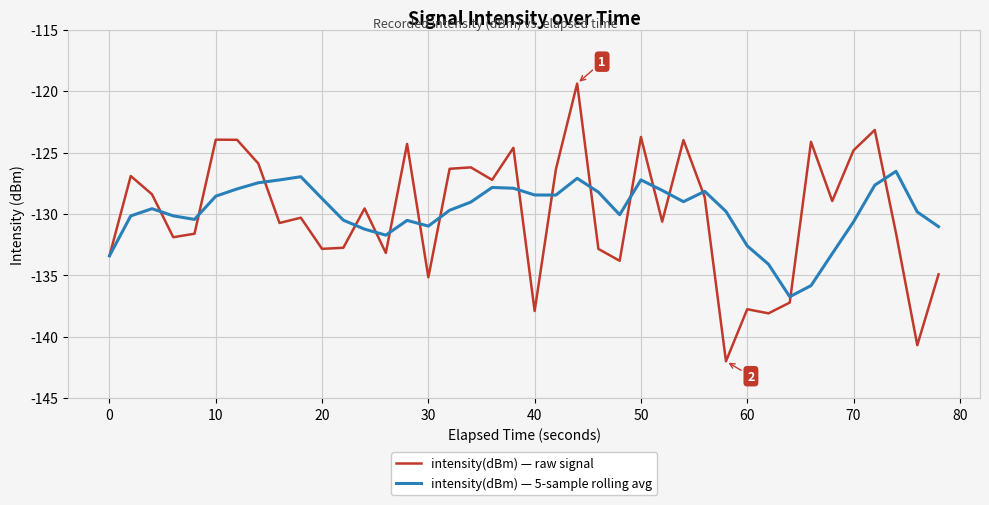

Is this an area chart (filled region under the line)?

No